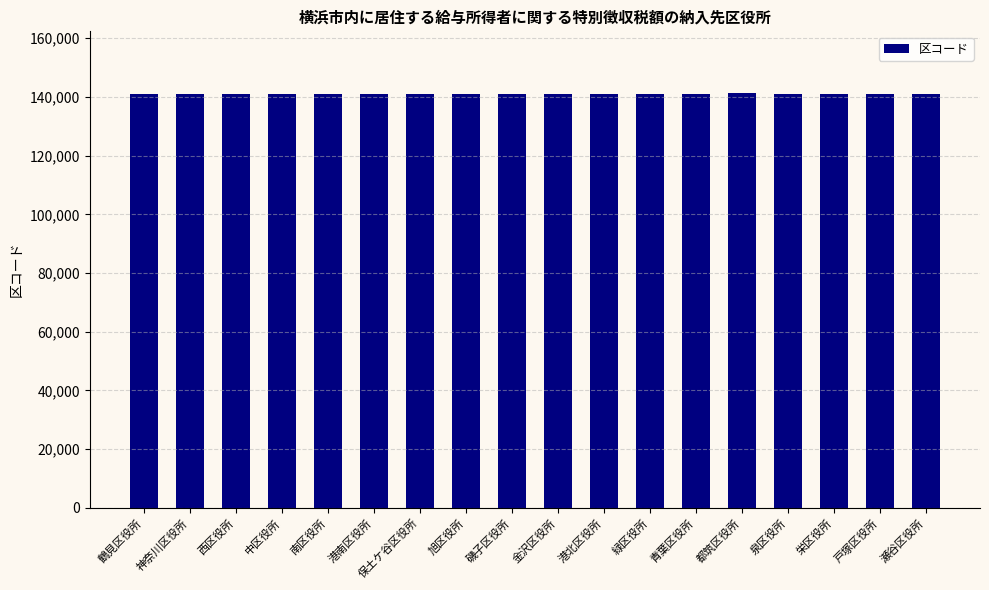

What is the ratio of the value at 神奈川区役所 to the value at 鶴見区役所?

1.0